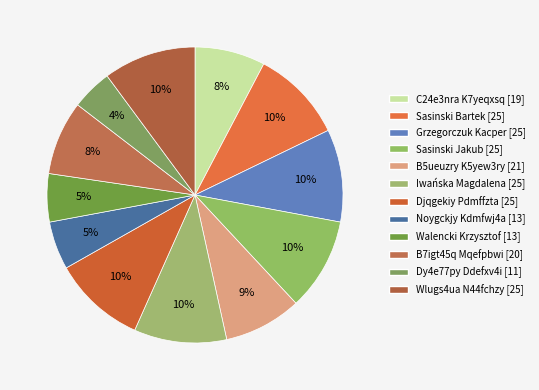

Is there a majority slice in this chart?

No